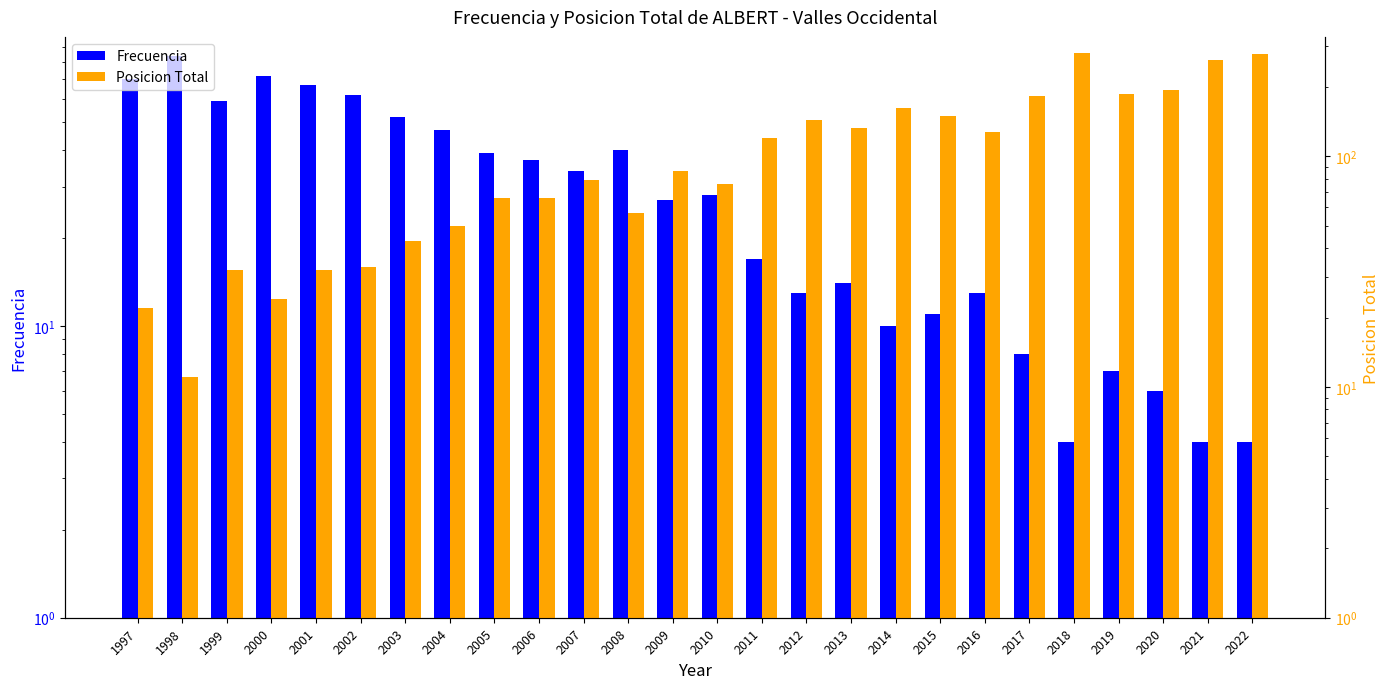

Reading left to right, extract all data points from this chart.

Frecuencia: 70	84	59	72	67	62	52	47	39	37	34	40	27	28	17	13	14	10	11	13	8	4	7	6	4	4
Posicion Total: 22	11	32	24	32	33	43	50	66	66	79	57	86	76	120	143	132	162	149	127	183	280	186	194	261	278